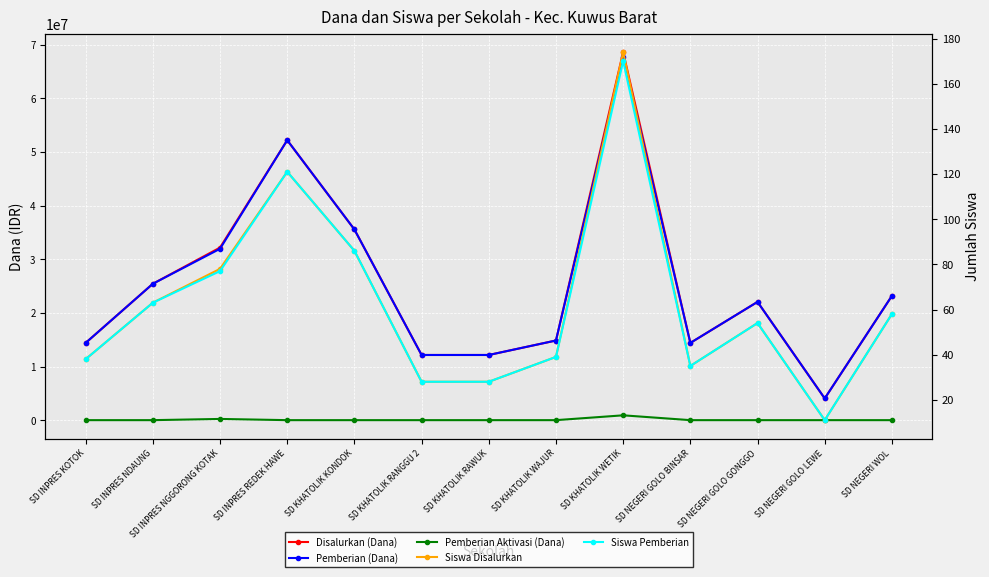

What is the approximate value of Disalurkan (Dana) at SD INPRES KOTOK, to the nearest 50?

14400000